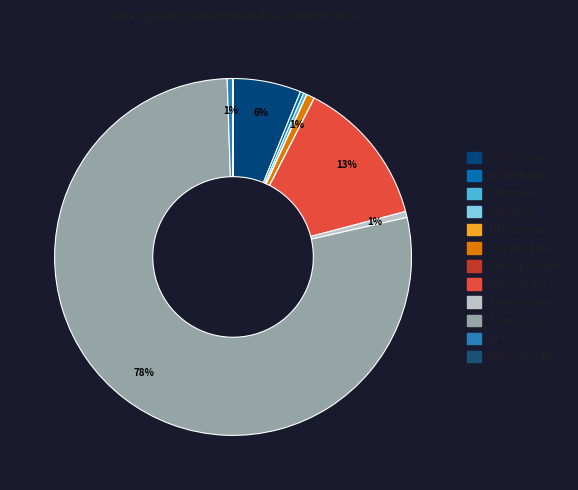

To the nearest percent, what is the combined percentage of O Diss %sat and Orthophospht?

6%